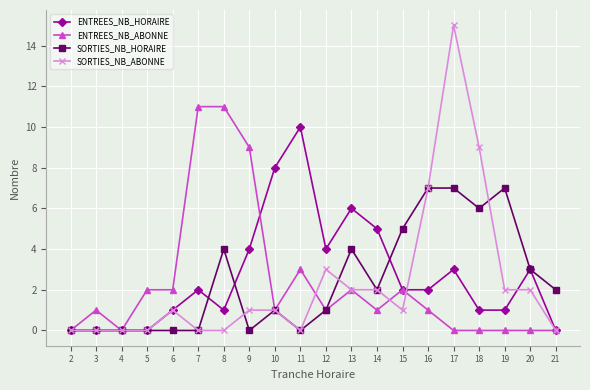

What is the value of the ENTREES_NB_ABONNE point at the 12th from the left?

2